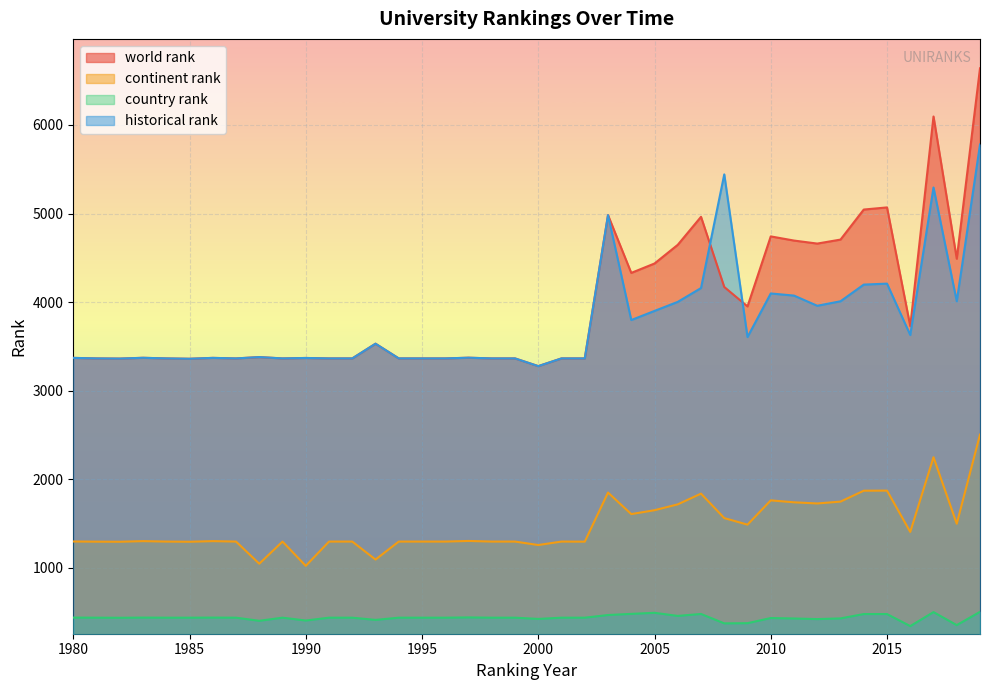

At which category is the sum across all series the highest?

2019